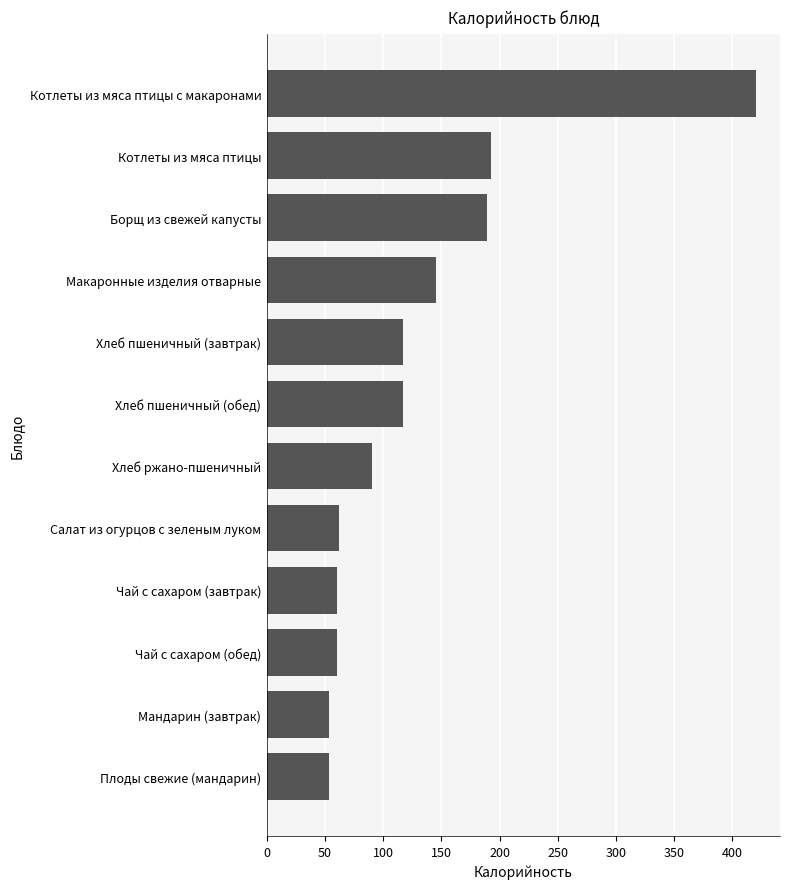

What is the difference between the maximum and minimum values?

367